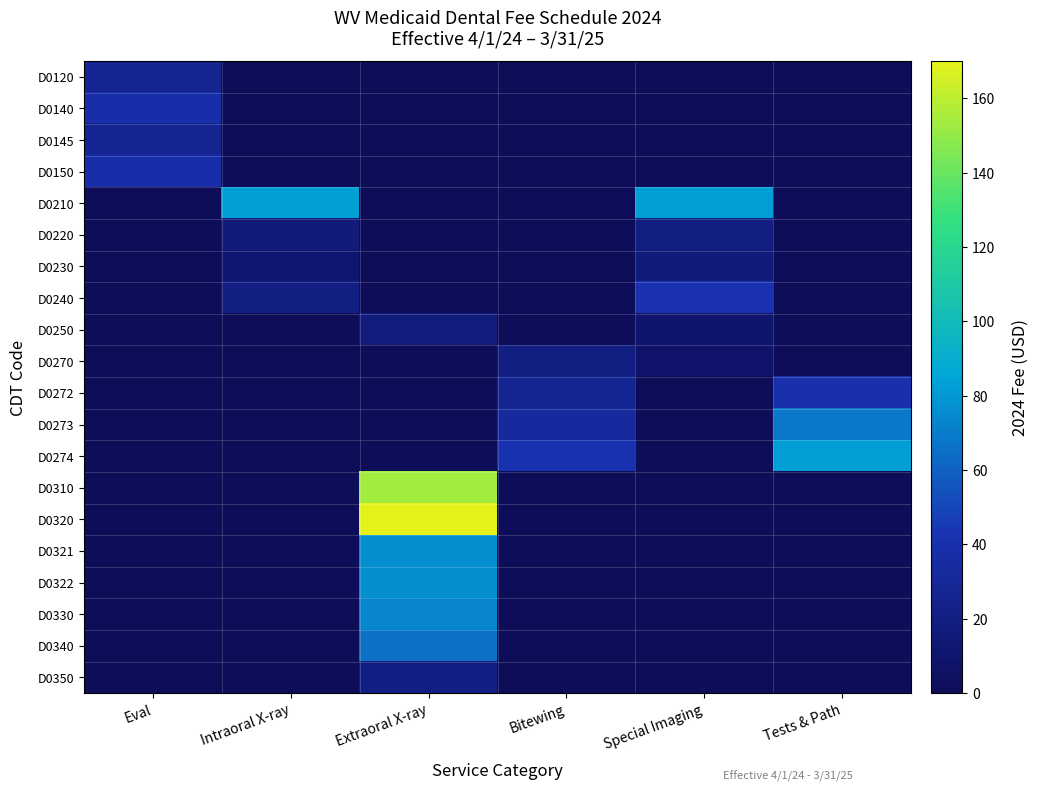

Count the number of data series in this chart.

20